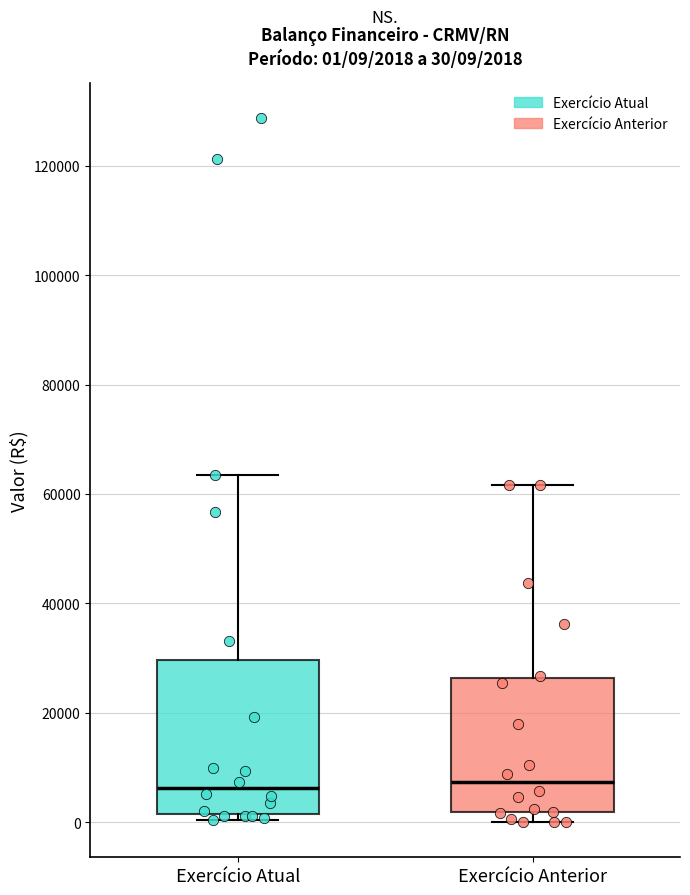

Comparing the boxes themselves (not the whiskers), which one is the tallest?

Exercício Atual